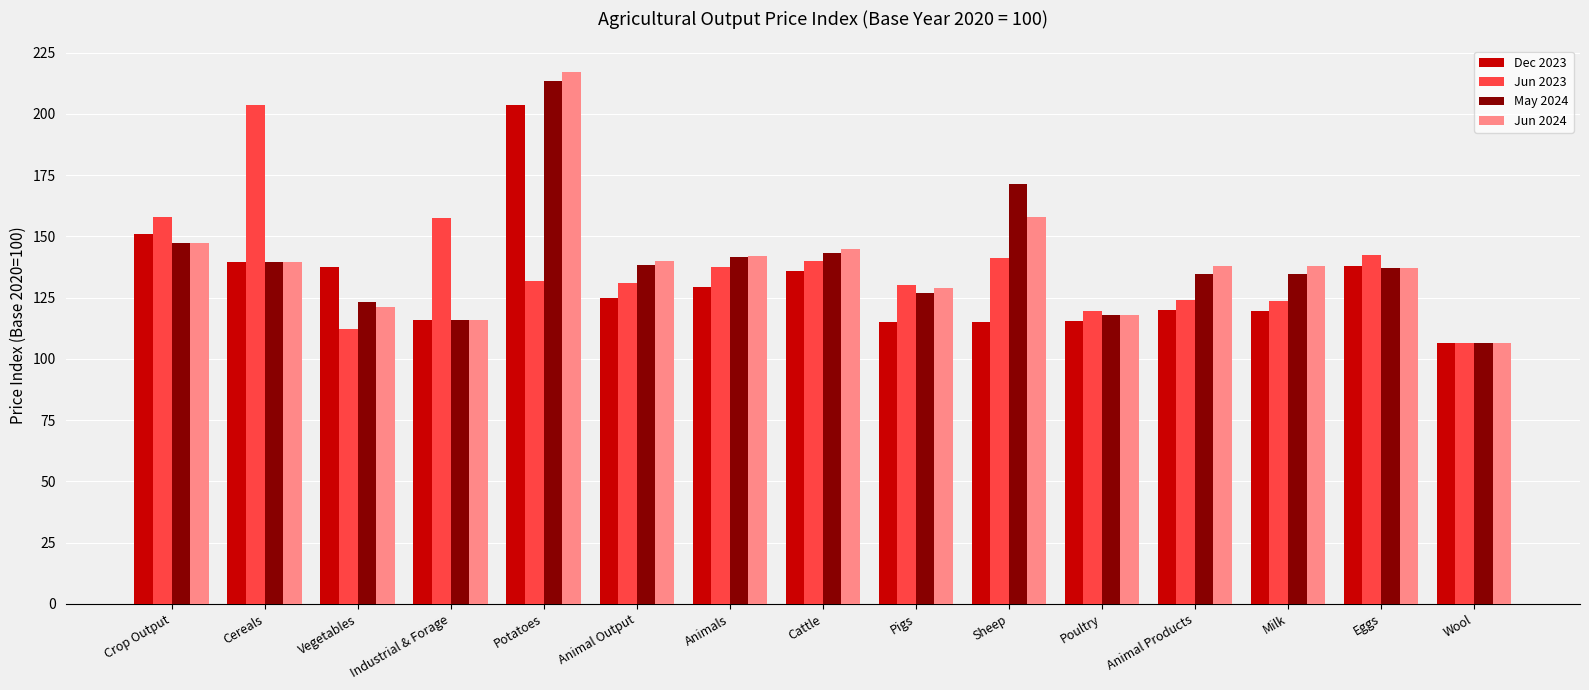

Is the value of Dec 2023 at Potatoes greater than the value of May 2024 at Milk?

Yes